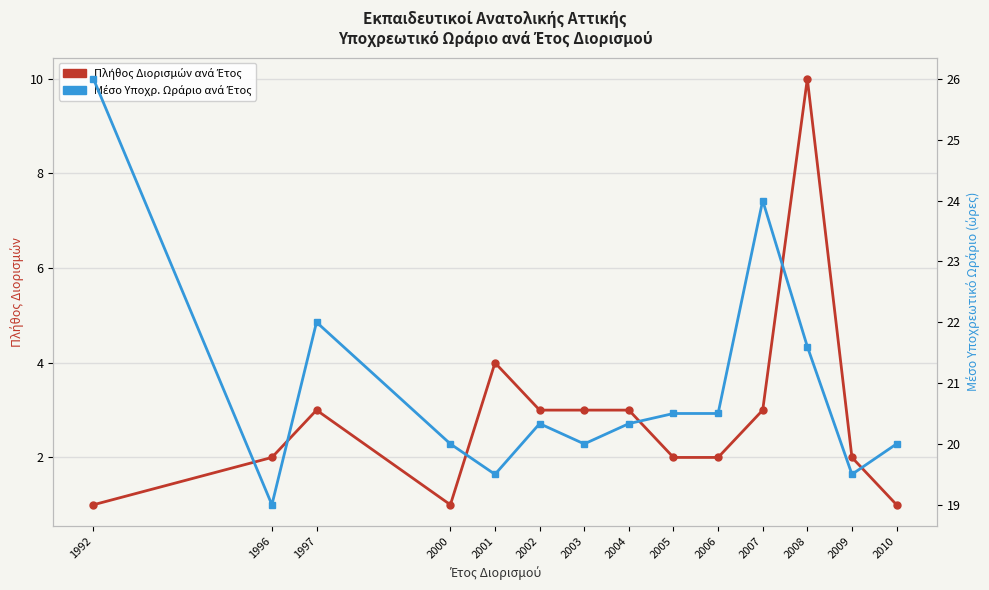

What is the minimum value for Πλήθος Διορισμών ανά Έτος?

1.0